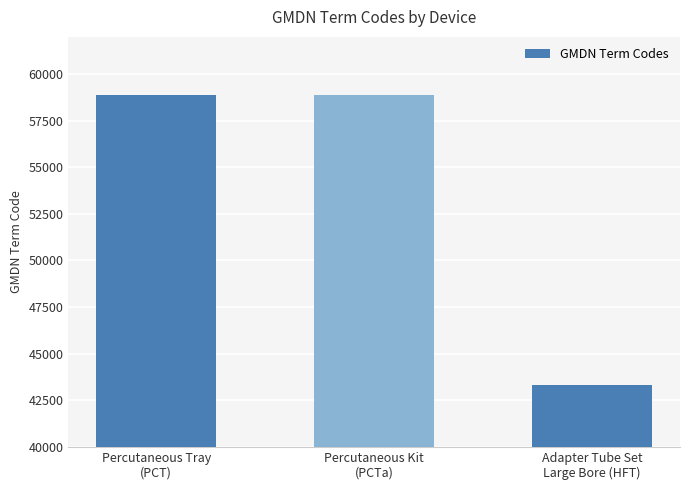

What is the difference between the second highest and minimum values?

15541